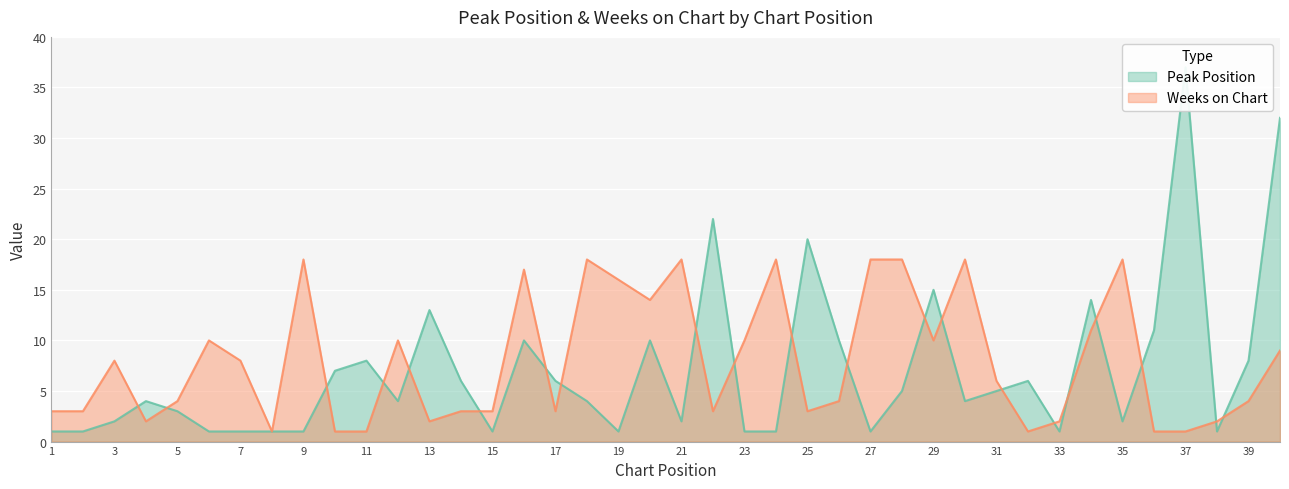

Rank the series at 8 from lowest to highest value.

Peak Position, Weeks on Chart